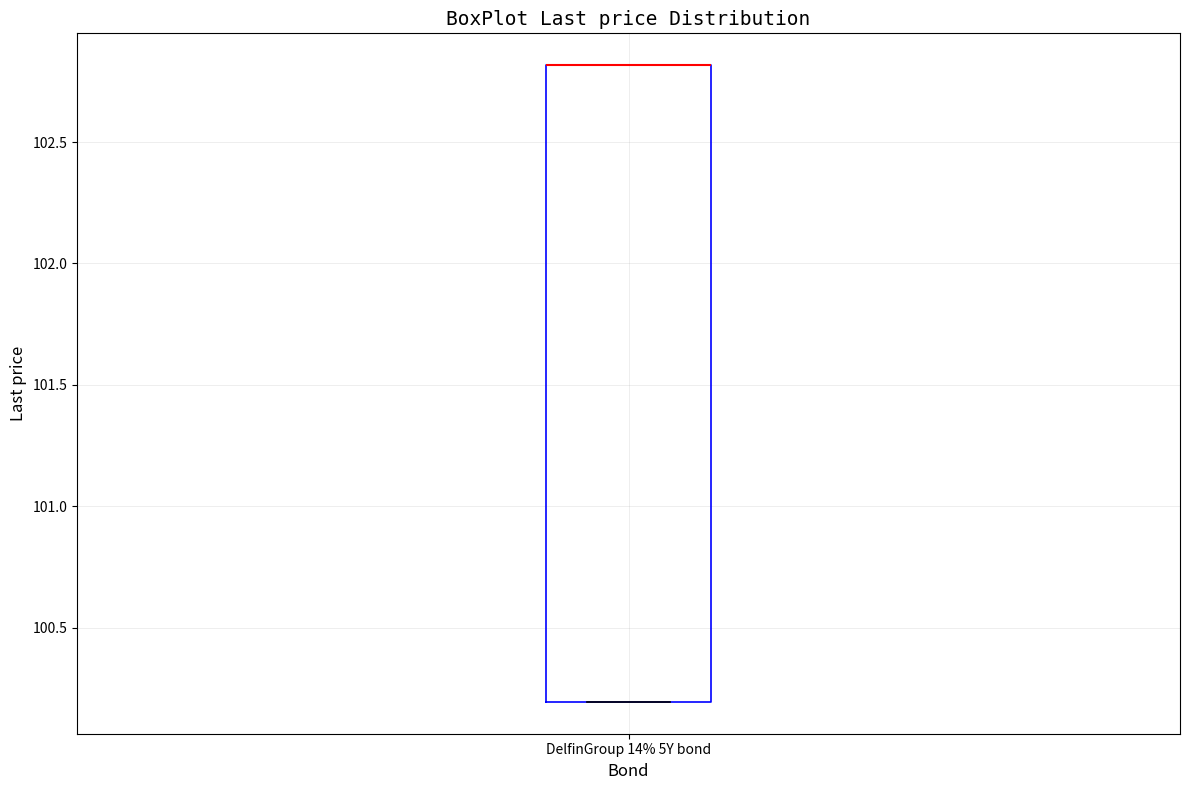

Transcribe this box plot: give where the median line is, the range the box spans, and where the two whiskers end, as read against the y-axis. The values are not printed on the chart, so give them approximately, as read against the axis.

median 102.8 (drawn on the box's upper edge), box 100.2 to 102.8, whiskers 100.2 to 102.8